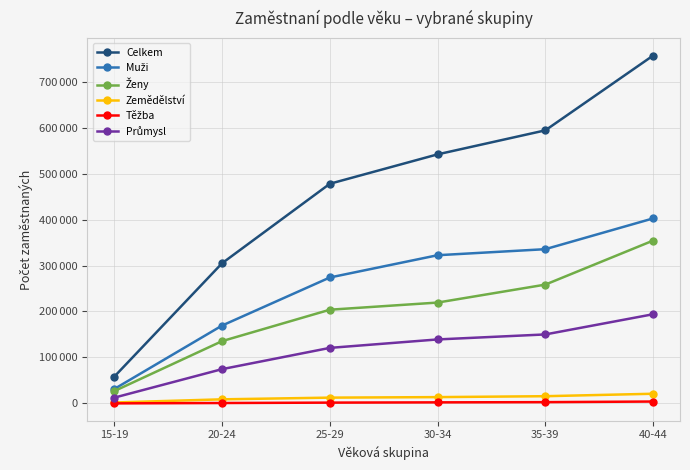

Which category has the lowest value in the Muži series?

15-19